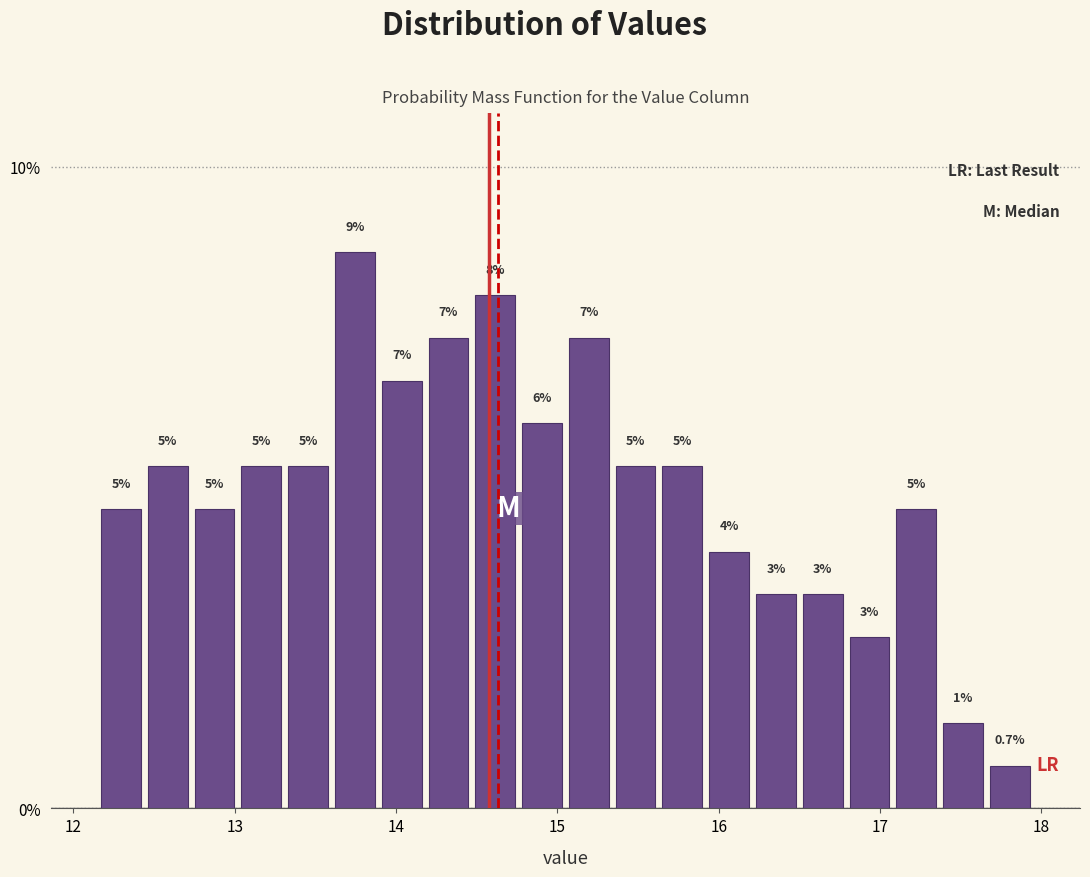

Around what value on the x-axis is the tallest bar? Give the approximate position of its centre, as read against the axis.

13.7